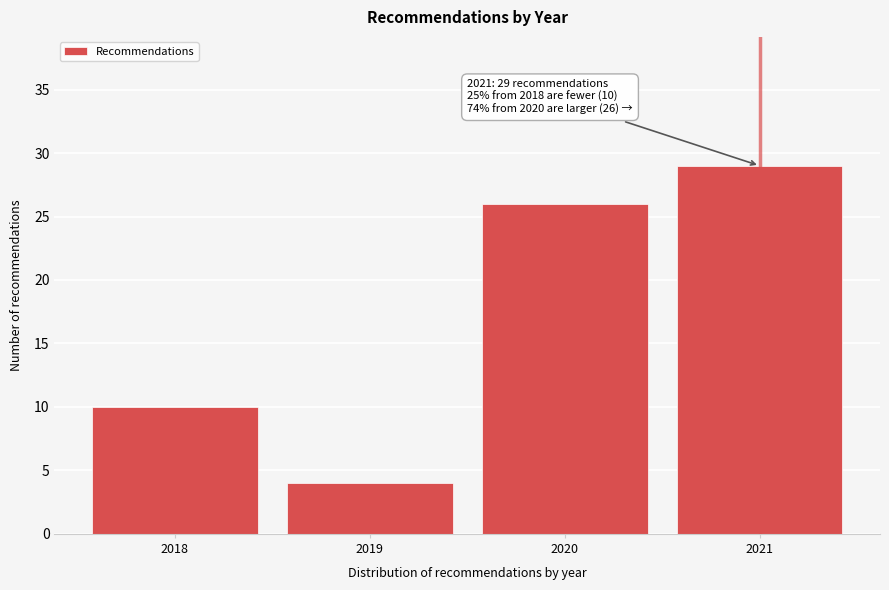

Reading right to left, extract all data points from this chart.

29	26	4	10